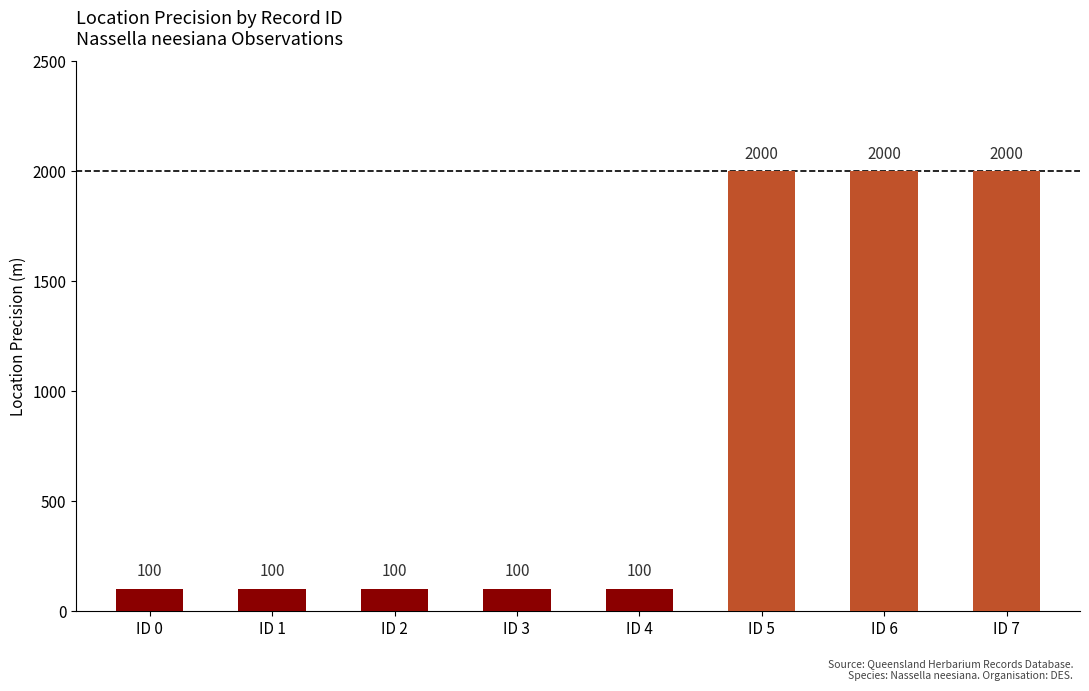

What is the value of the 2nd bar from the left?

100